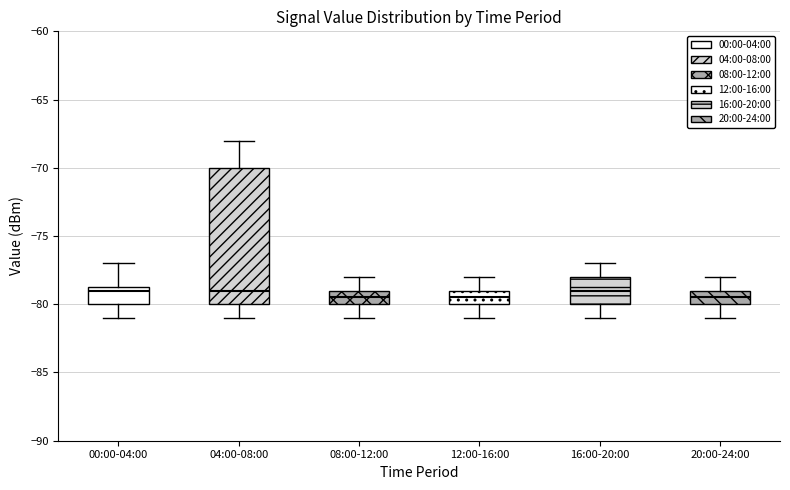

Where is the upper edge of the box for 08:00-12:00 on the y-axis? The values are not printed on the chart, so give them approximately, as read against the axis.

-79.0